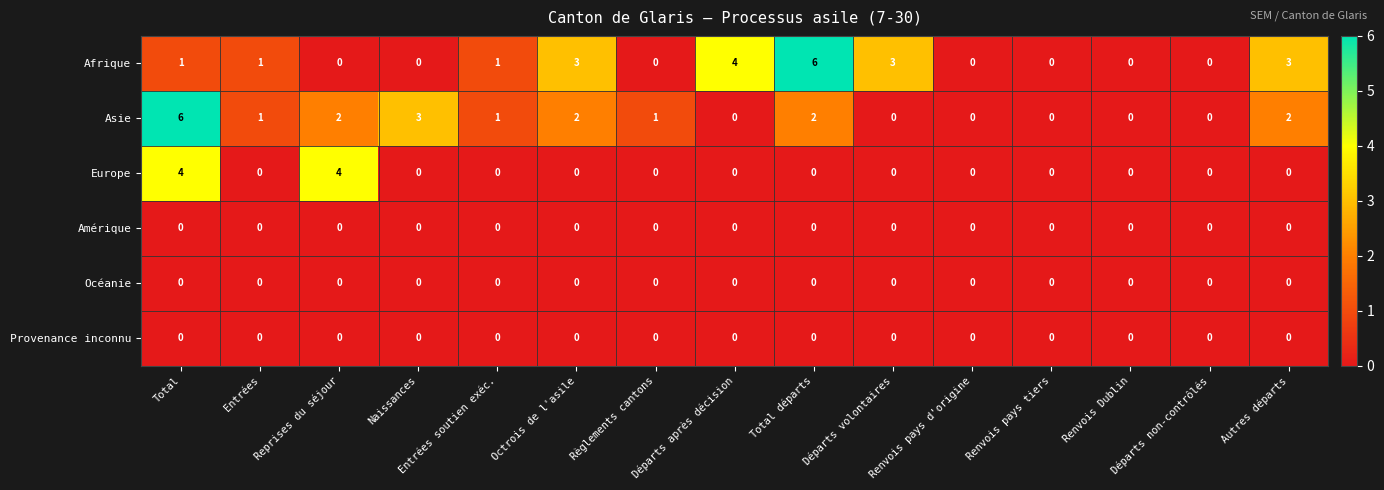

Which series has the largest total across all categories?

Afrique